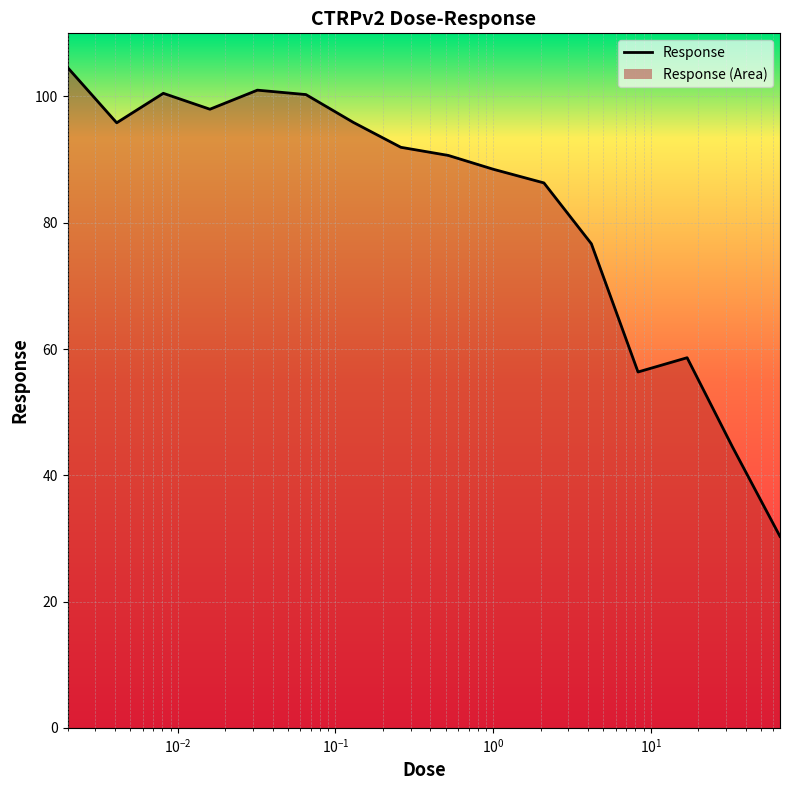

The chart shows a value of 101.0 at 0.032. True or false?

True